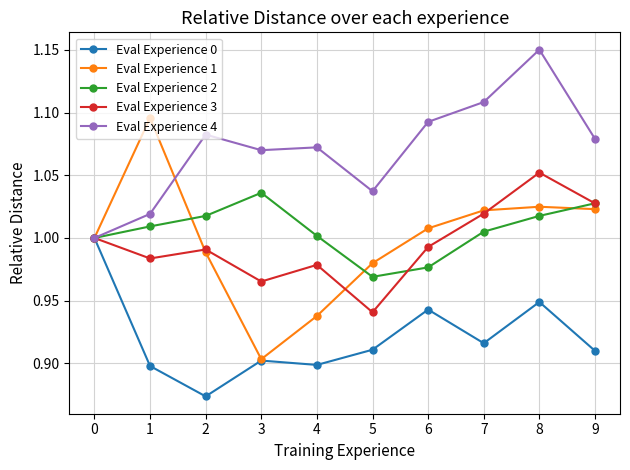

Which label corresponds to the smallest value in the chart?

2